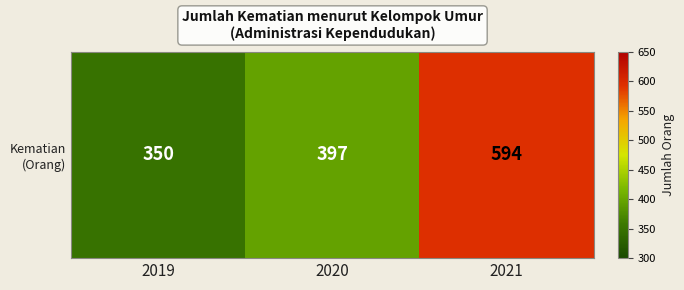

Which label corresponds to the largest value in the chart?

2021